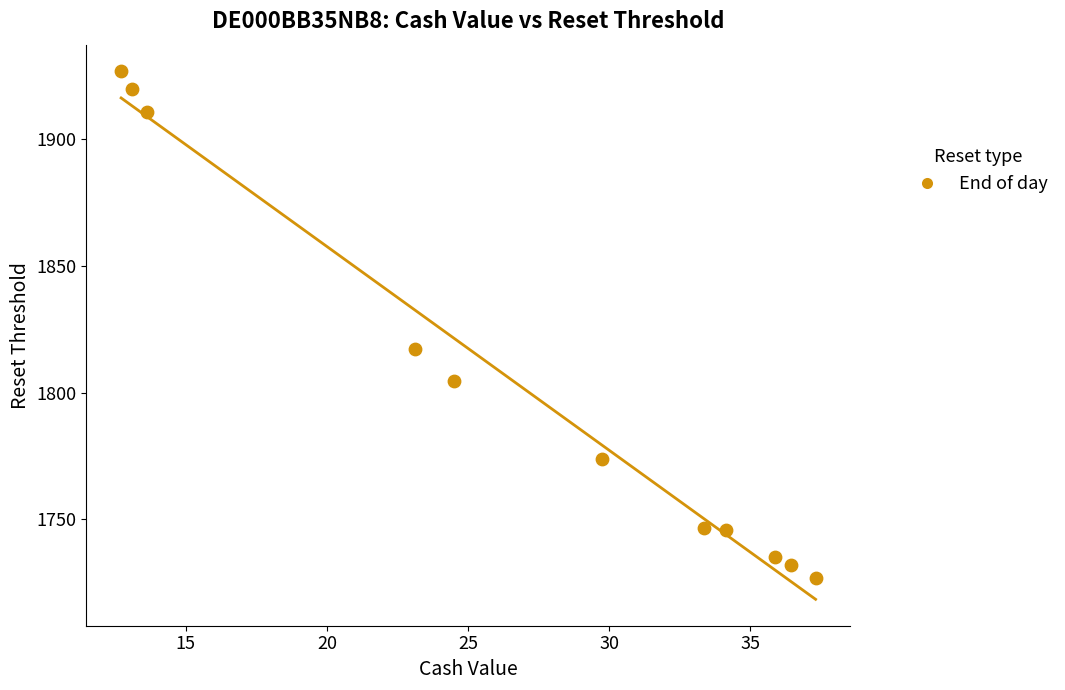

What is the range of X values (max minus min)?

24.6